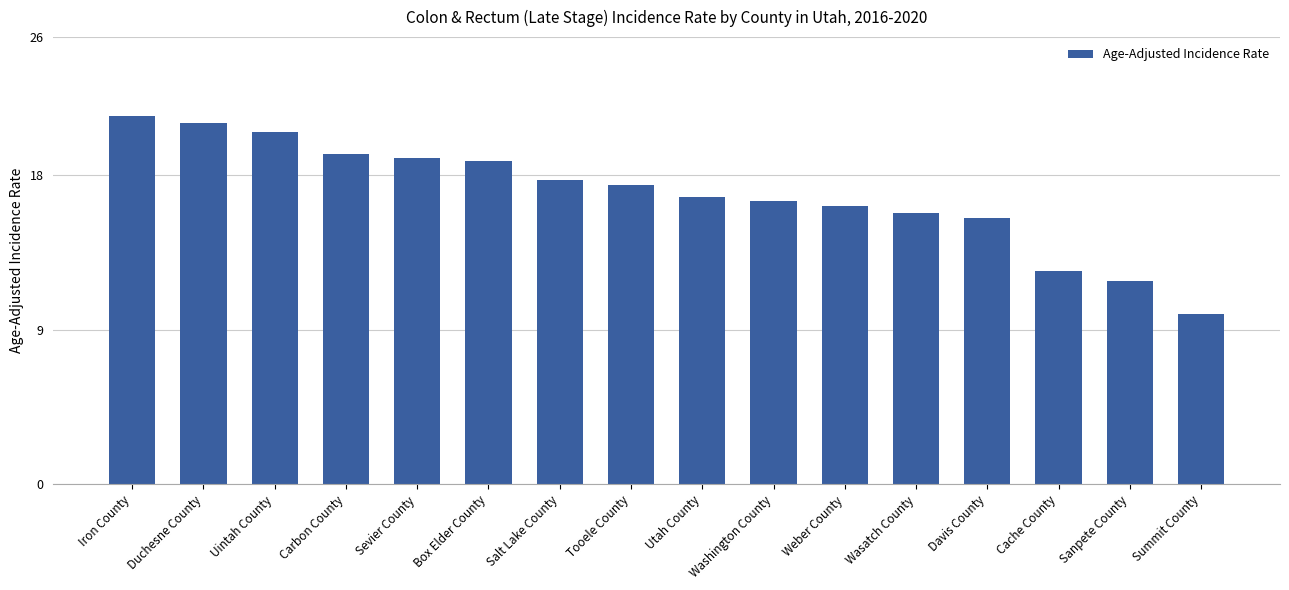

Between Sanpete County and Weber County, which is larger?

Weber County